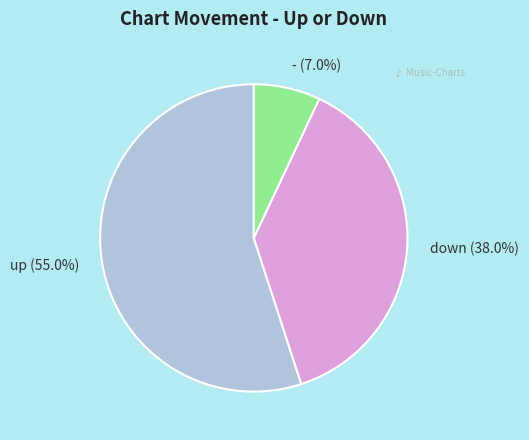

To the nearest percent, what percentage of the pie is down?

38%